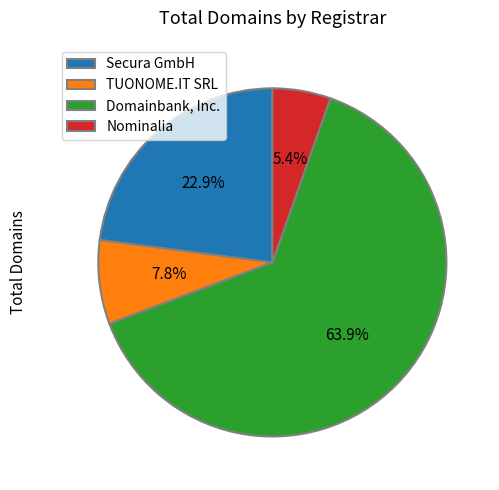

Count the number of slices in the pie.

4